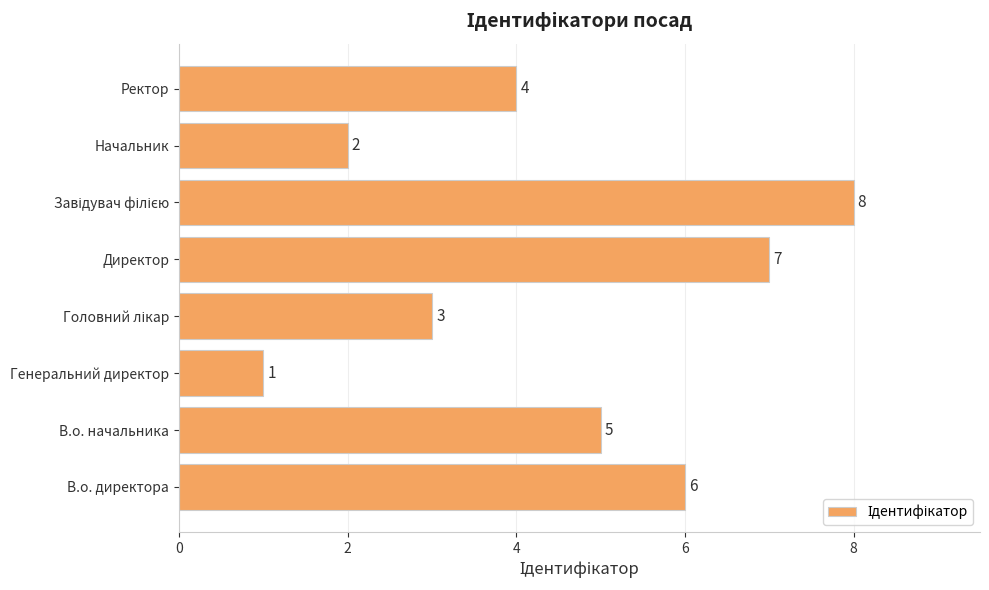

At which category does the chart reach its minimum across all series?

Генеральний директор